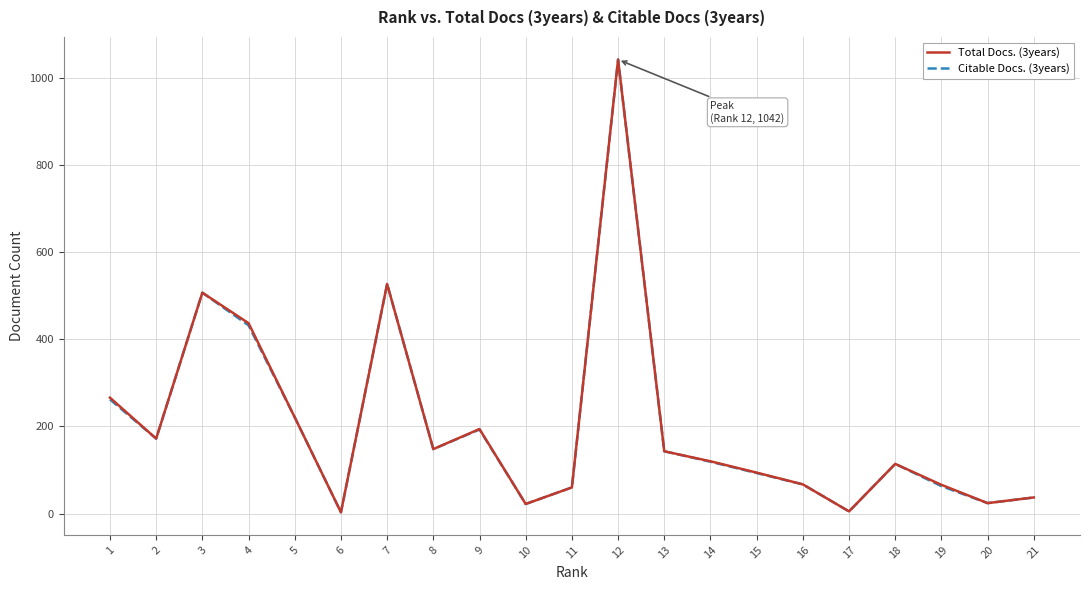

At which category is the sum across all series the highest?

12